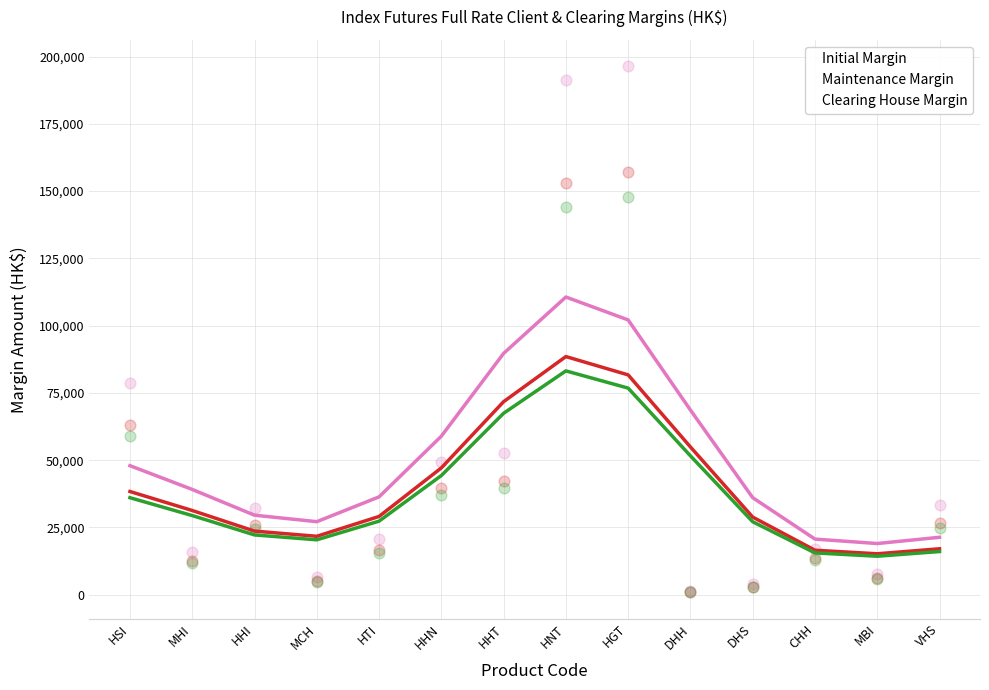

Which series contains the lowest Y value?

Clearing House Margin